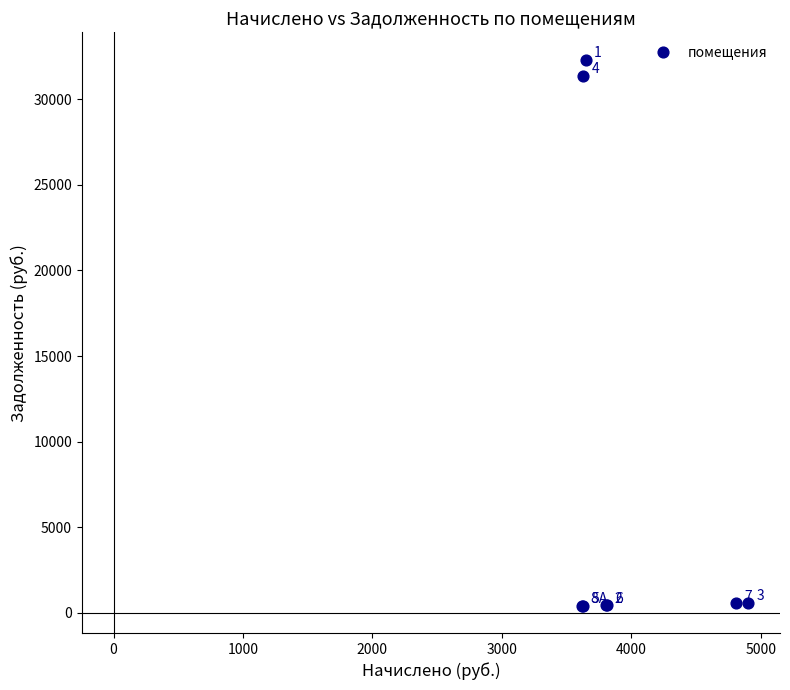

What Y value in the scatter plot is closest to 16364?

31382.6